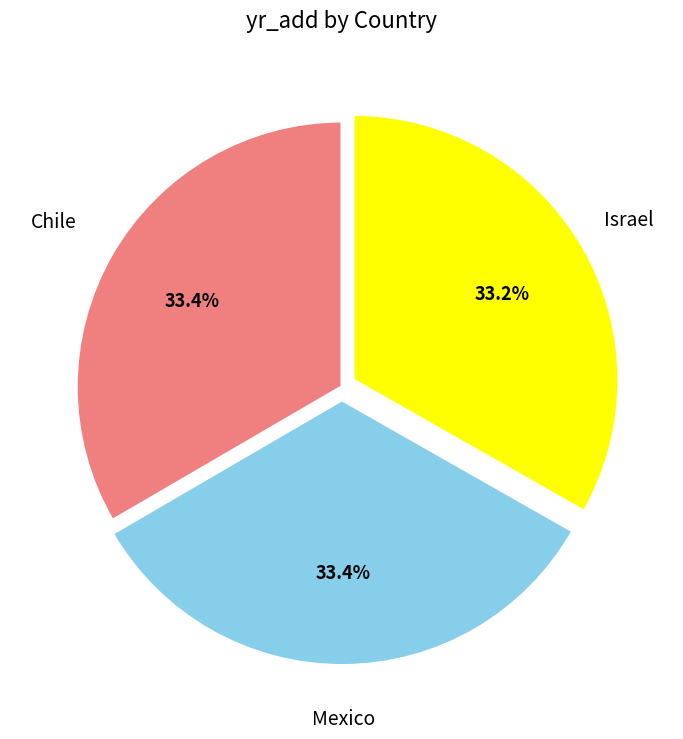

Is there any slice that represents more than half of the pie?

No